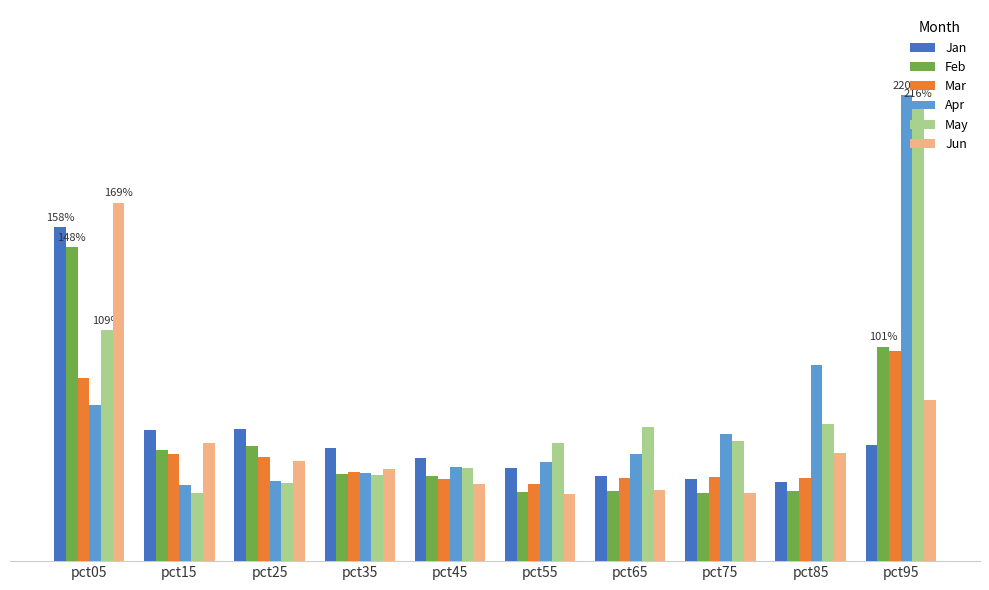

What is the sum of all Apr values?

7.0